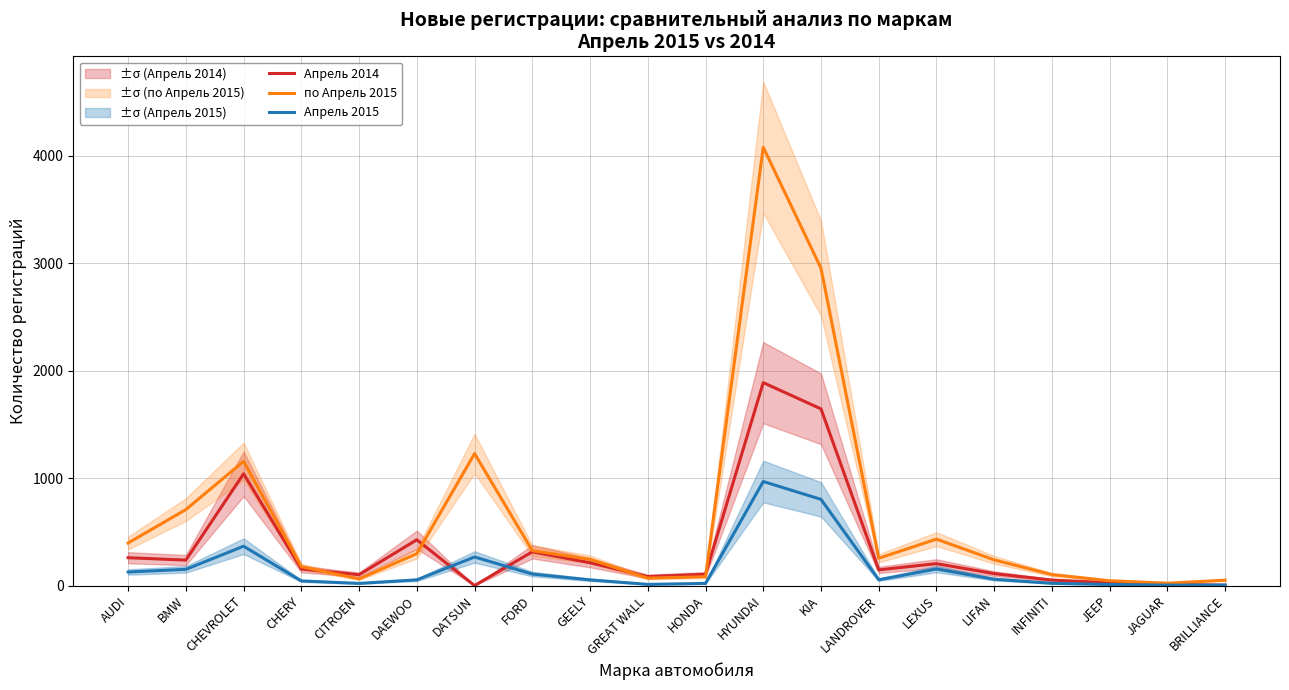

At which category is the sum across all series the highest?

HYUNDAI